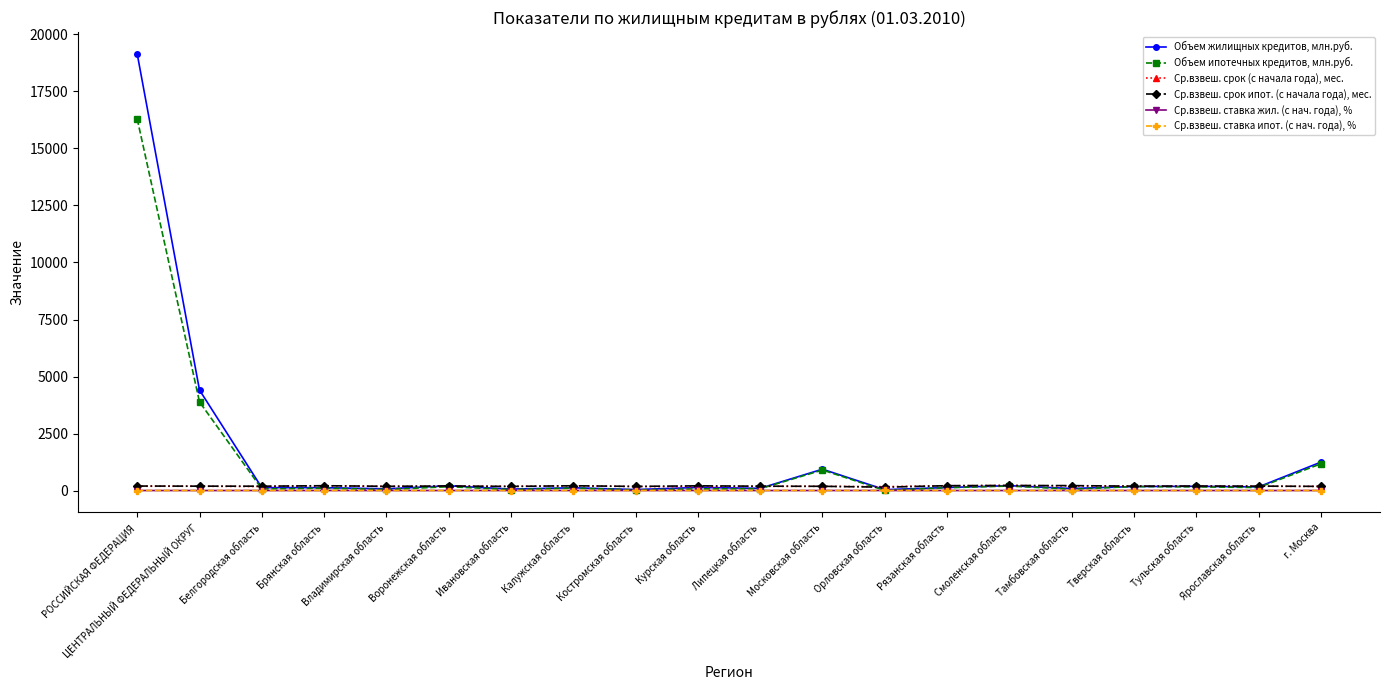

At how many categories does at least one series exceed 18154?

1